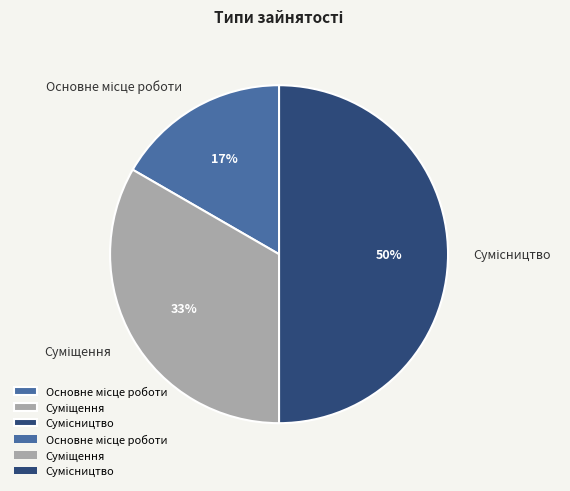

To the nearest percent, what is the average slice percentage?

33%